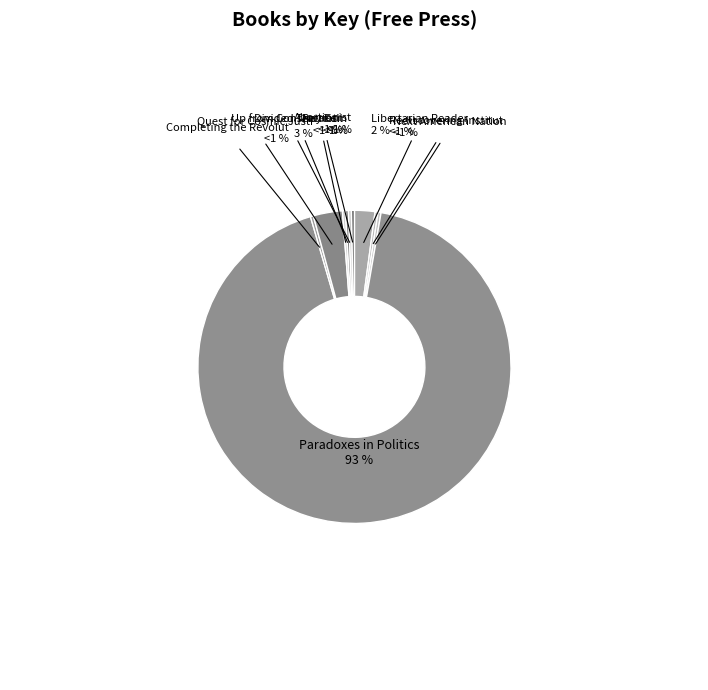

Approximately how many times larger is the value at Quest for Cosmic Justice compared to Patriot?

9.8